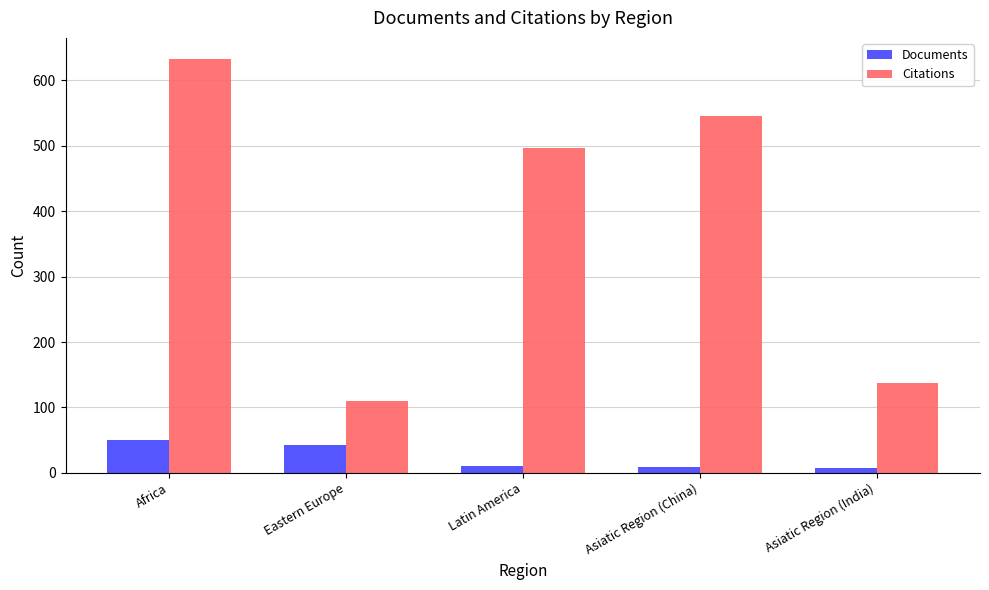

What is the total value across all series at Eastern Europe?

152